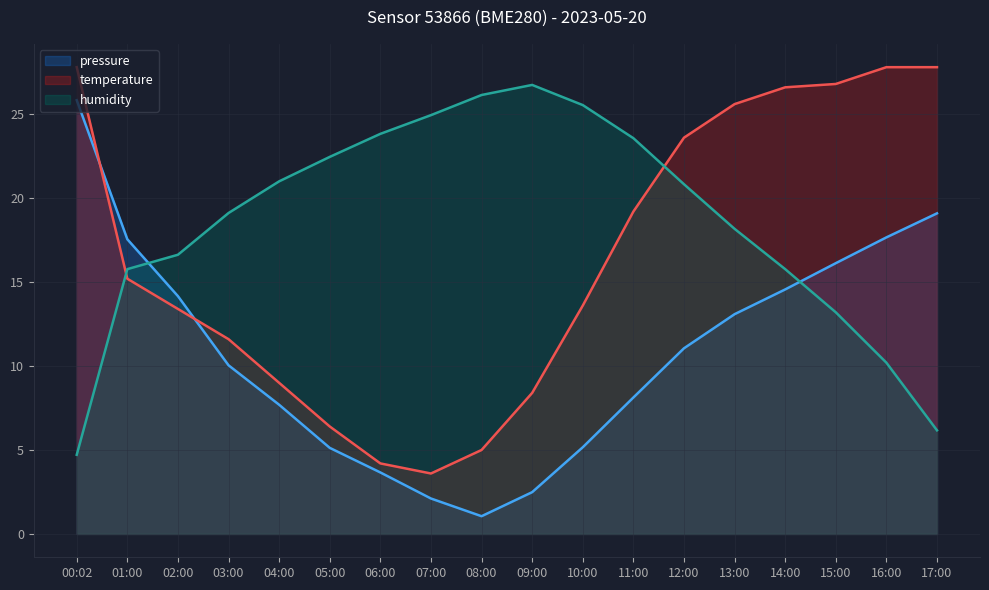

At which label does pressure first exceed 11?

00:02